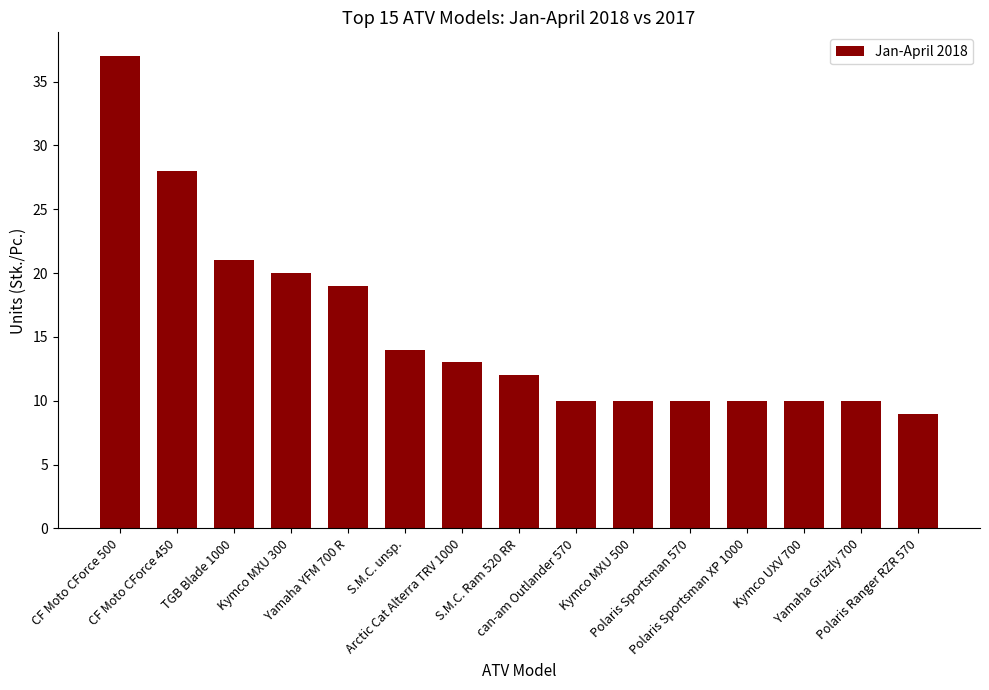

At which label is the value closest to 23?

TGB Blade 1000